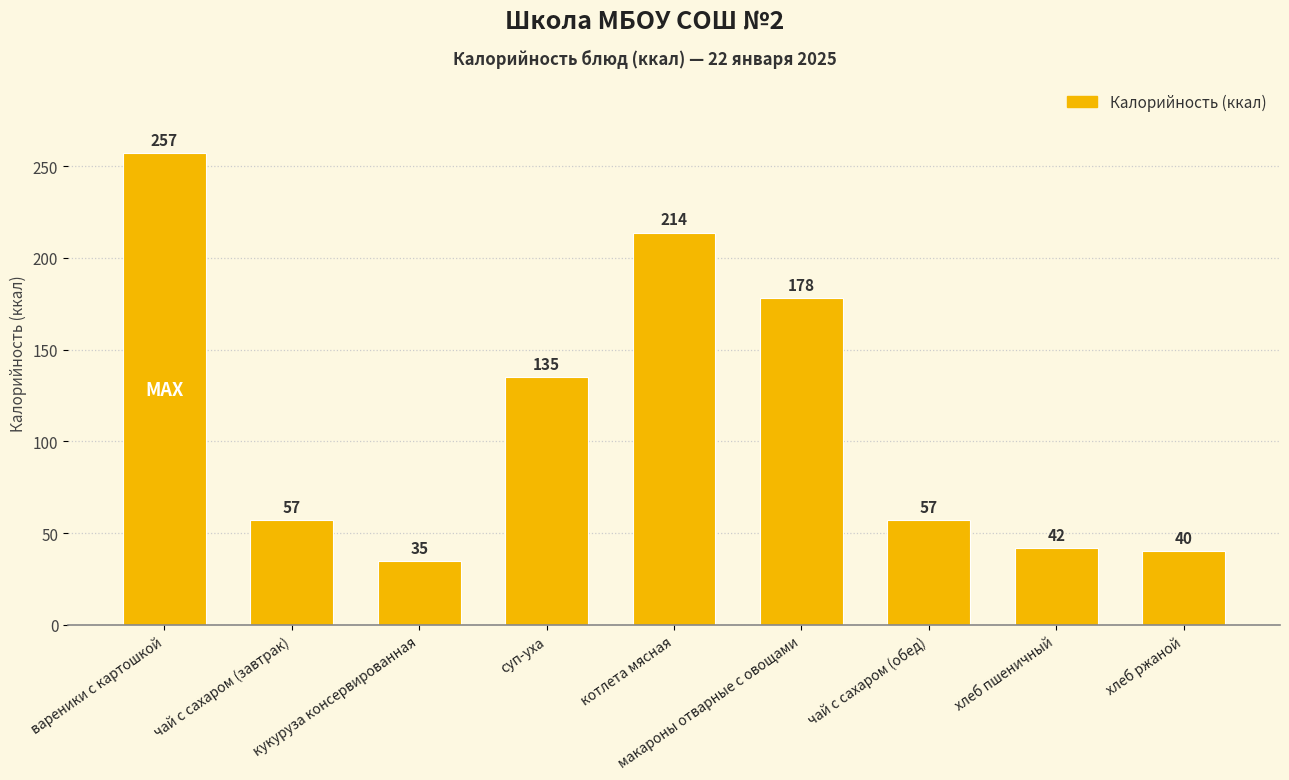

What is the greatest value displayed?

257.0